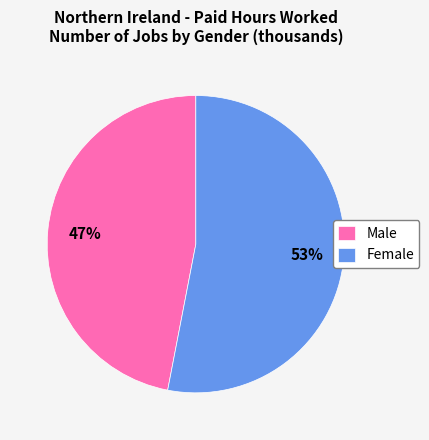

Approximately how many times larger is the value at Male compared to Female?

0.9